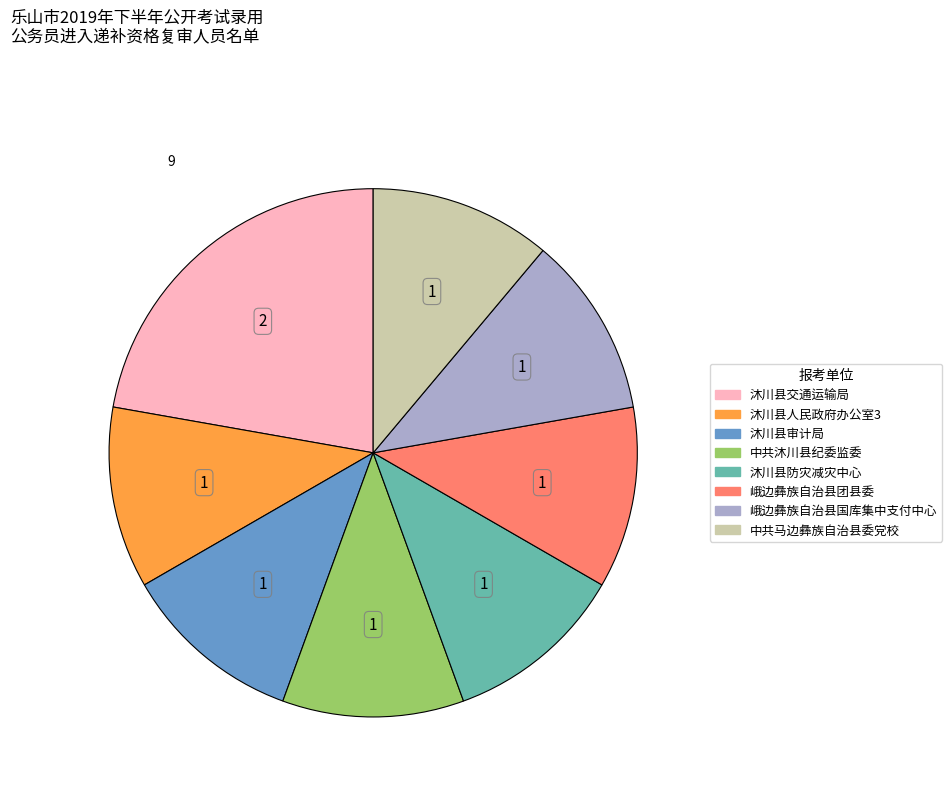

Which slice is the largest?

沐川县交通运输局